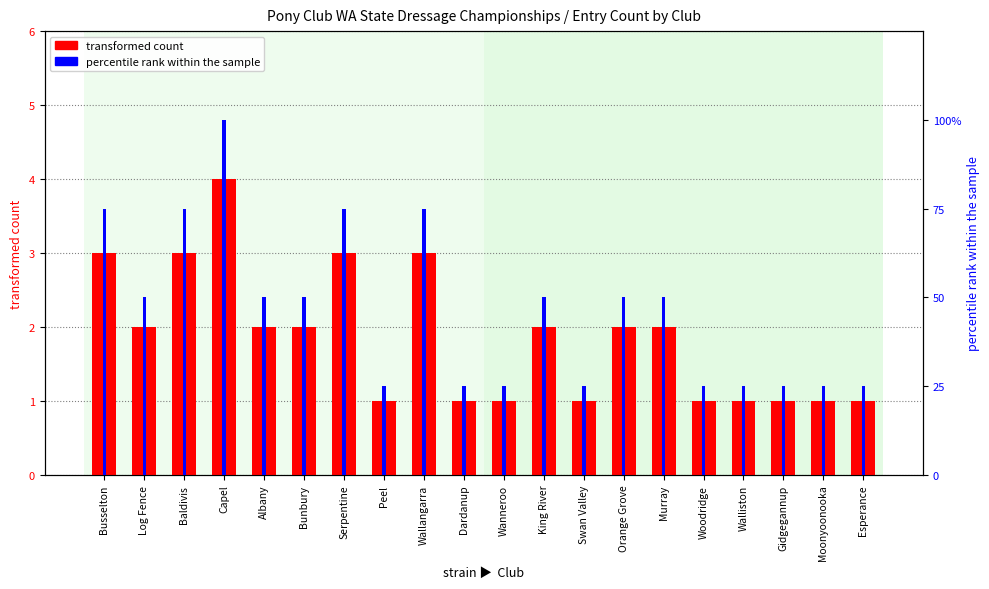

What position from the right is Moonyoonooka?

2